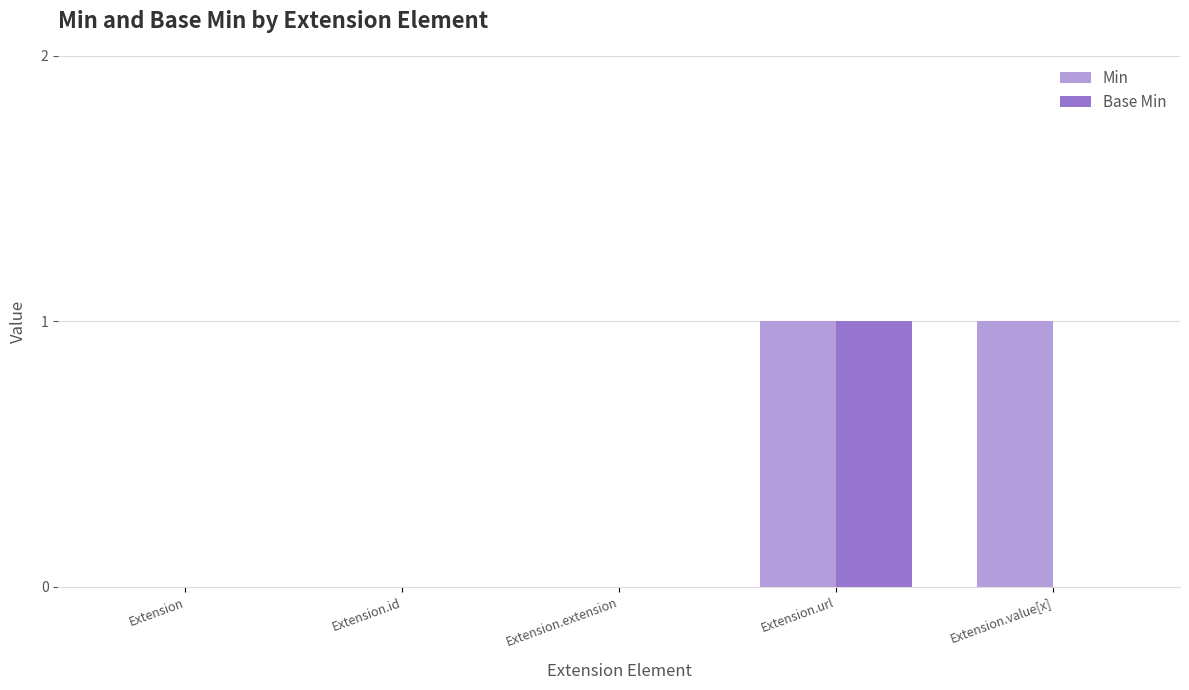

How many Base Min values are between 0 and 1?

5